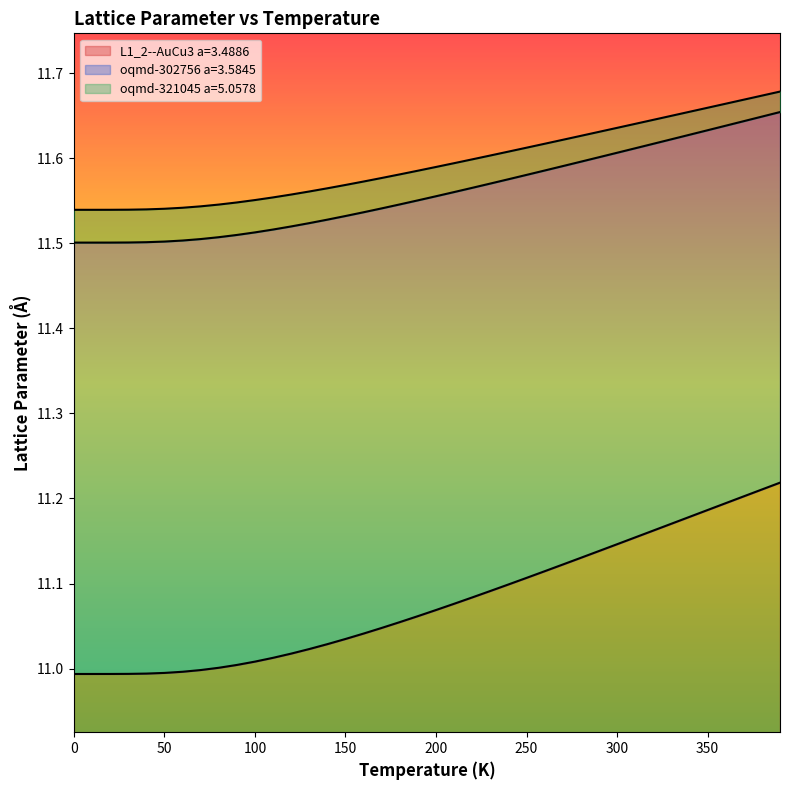

True or false: oqmd-321045 a=5.0578 has a value of 6.8 at 150.0.

False